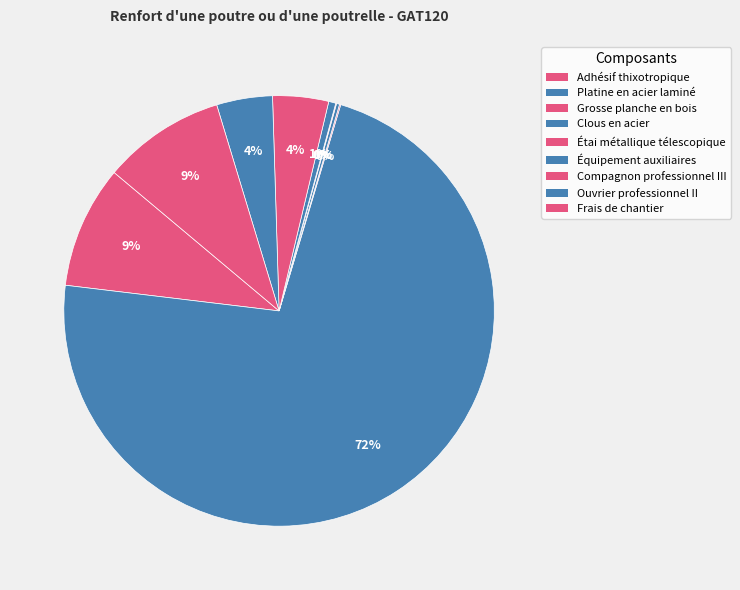

Which category has the biggest portion of the pie?

Platine en acier laminé